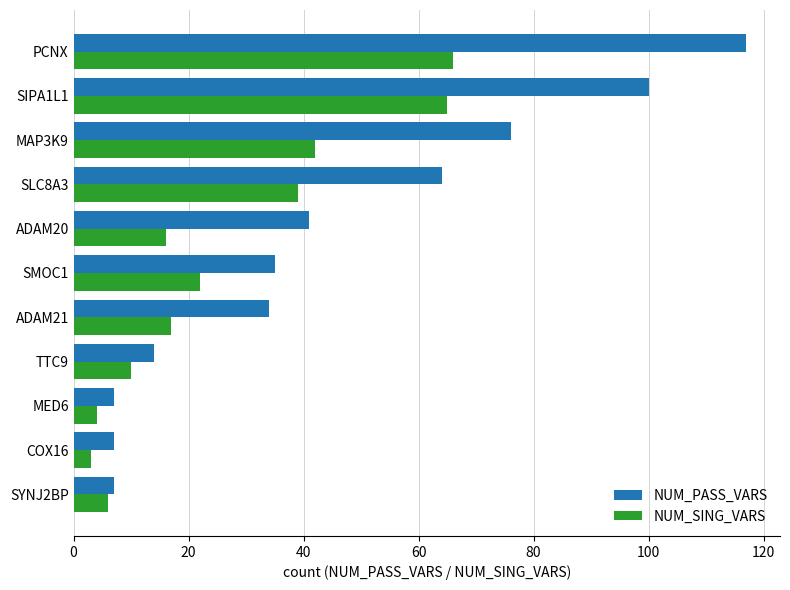

At which label is NUM_PASS_VARS closest to 62?

SLC8A3